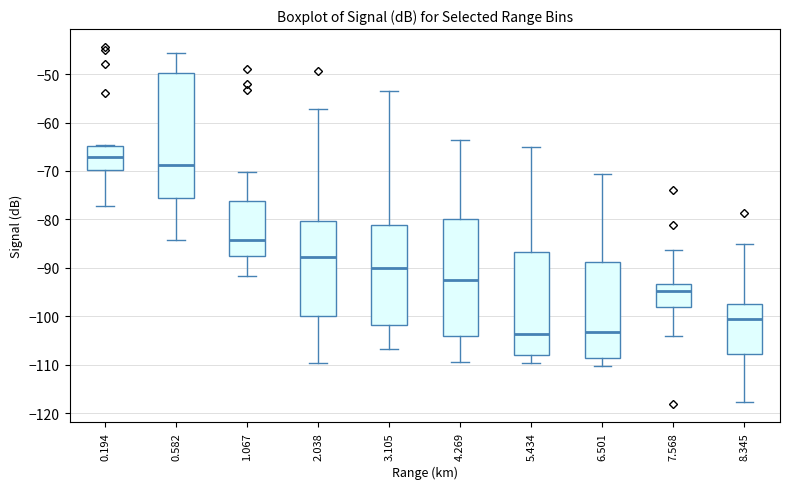

Comparing the boxes themselves (not the whiskers), which one is the tallest?

0.582